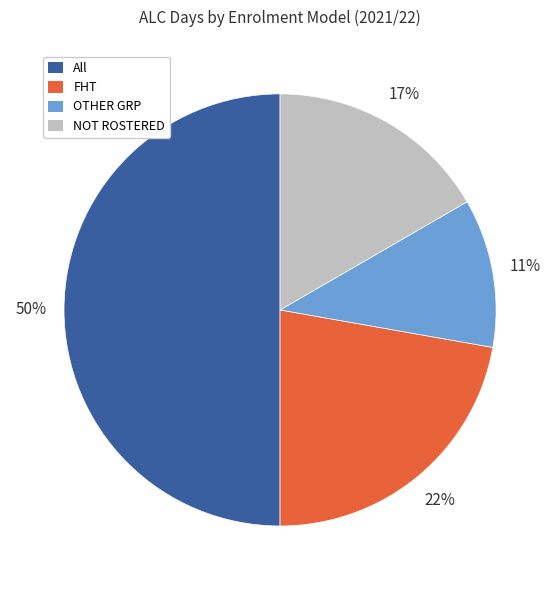

What percentage is the NOT ROSTERED slice, to the nearest percent?

17%